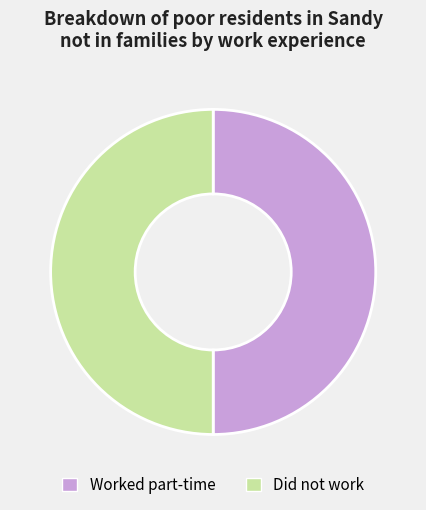

Approximately how many times larger is the value at Did not work compared to Worked part-time?

1.0